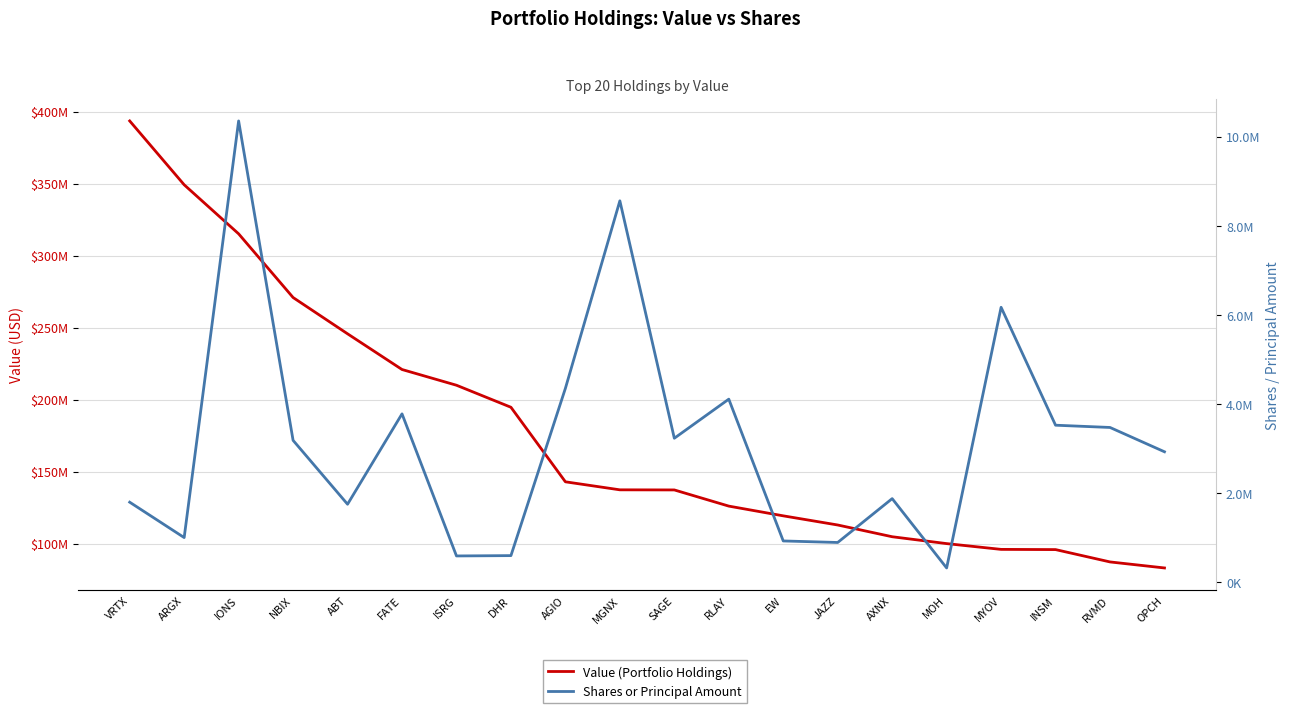

Which category has the lowest value across all series?

MOH